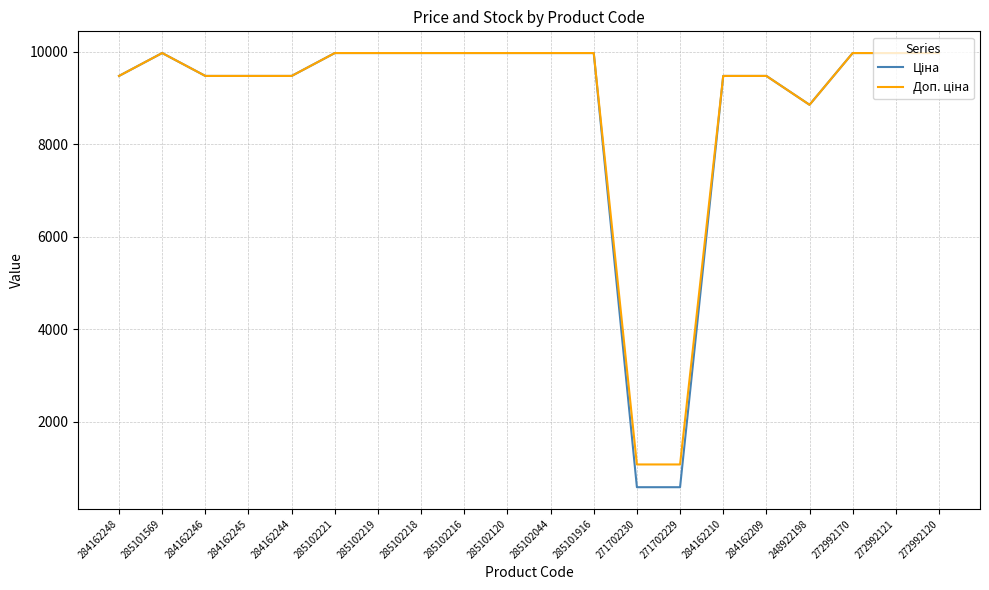

What is the greatest value displayed?

9975.0